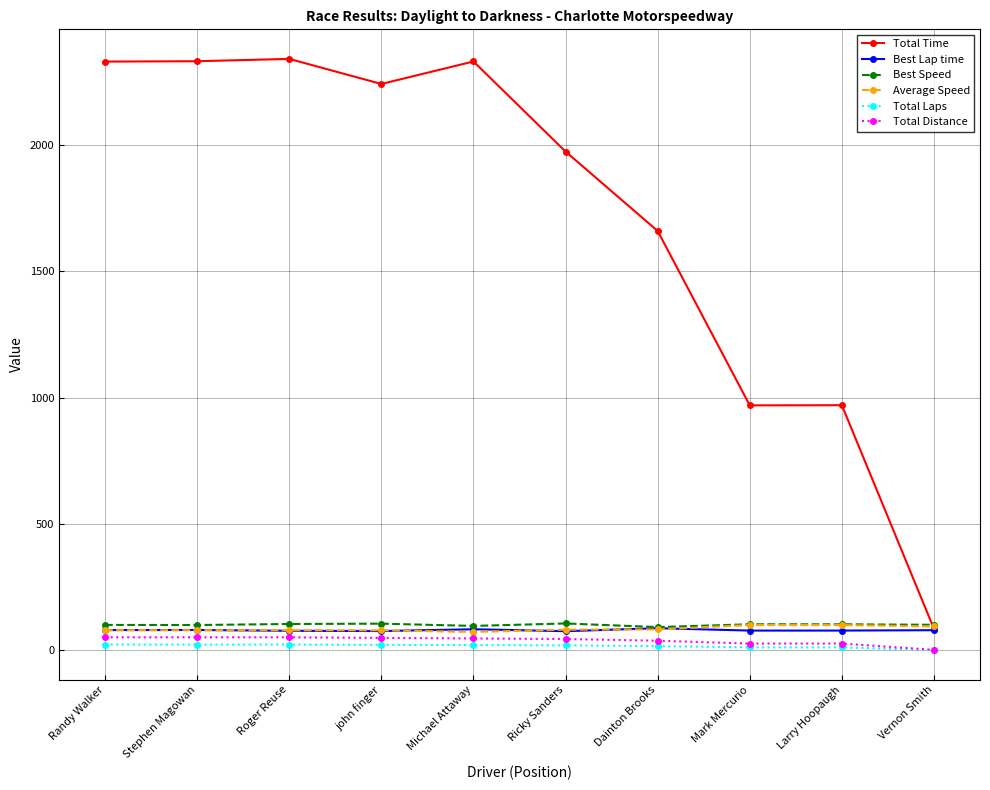

What is the minimum value for Average Speed?

73.0